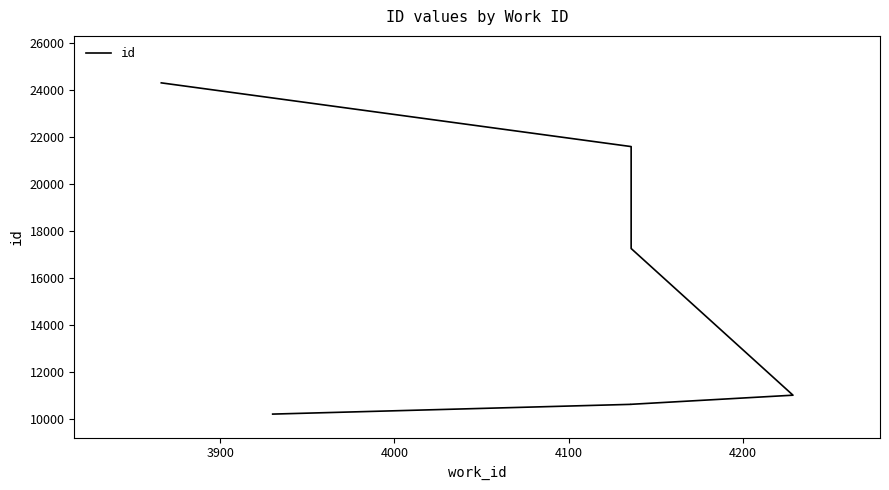

What is the maximum value shown in the chart?

24311